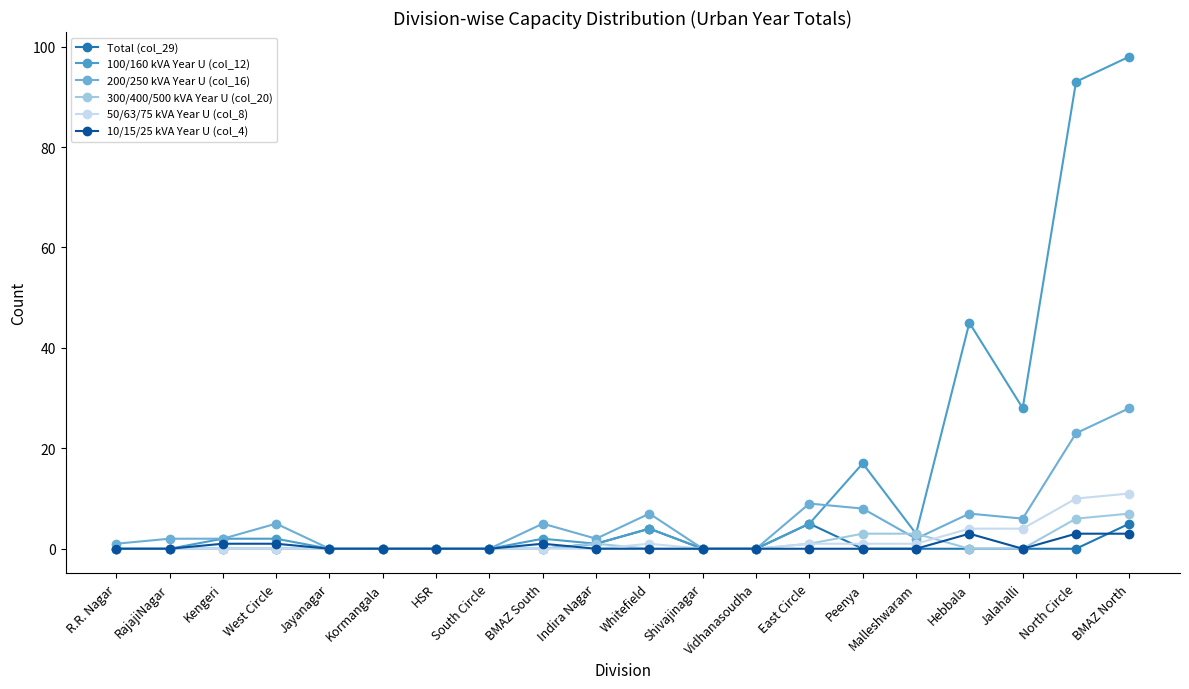

Which has a higher value, Kengeri or East Circle?

East Circle